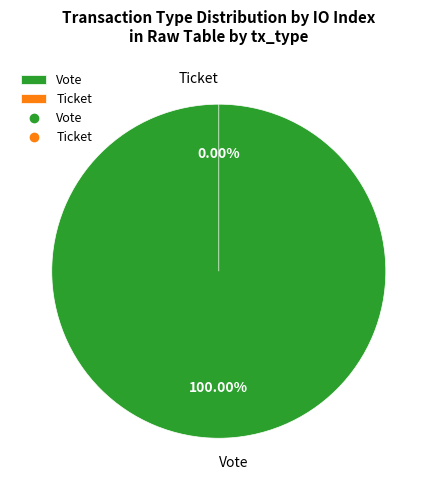

The Ticket slice represents 0% of the pie. True or false?

True